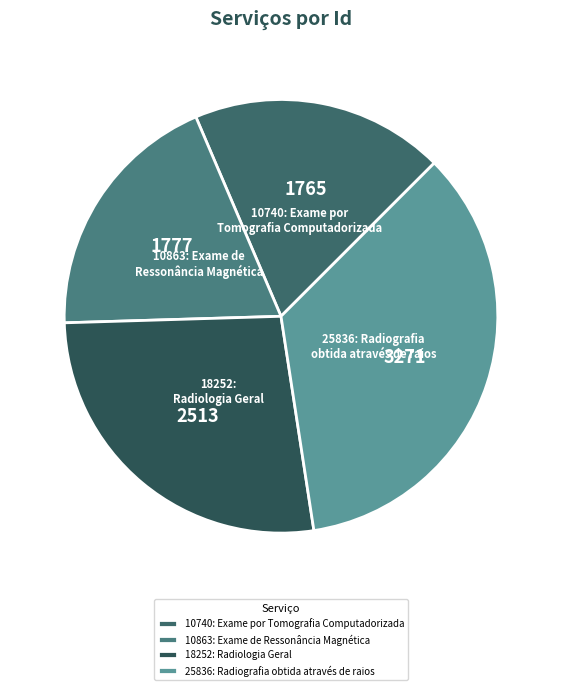

How many slices are in this pie chart?

4